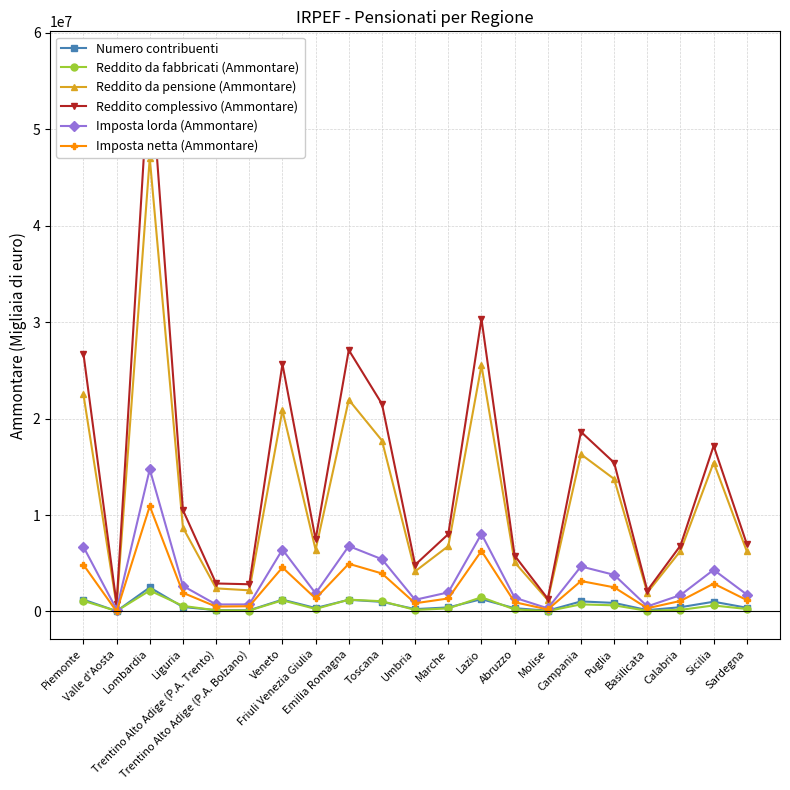

Reading left to right, list all the values displayed in this chart.

Numero contribuenti: 1228805	34517	2491253	462415	136433	124501	1223132	356723	1209572	994894	243871	420380	1272439	333938	86224	1040956	885998	138411	440356	1008375	384564
Reddito da fabbricati (Ammontare): 1102505	42744	2167942	576494	116383	93382	1153746	260142	1223376	1060715	160421	314656	1476510	206206	44739	734470	635287	61331	166768	619243	255019
Reddito da pensione (Ammontare): 22512469	614885	47021320	8692736	2393054	2191385	20867731	6400382	21954149	17730582	4159213	6779231	25522862	5097428	1184973	16301009	13740426	1954008	6276482	15447676	6231307
Reddito complessivo (Ammontare): 26750107	783058	57305178	10507034	2902546	2819816	25659781	7466738	27113911	21524500	4834611	8019097	30348573	5791255	1318313	18631359	15428313	2163299	6834409	17188598	6986463
Imposta lorda (Ammontare): 6709129	196648	14753990	2648235	725482	730508	6422104	1875254	6780739	5415214	1210170	1977516	8039827	1429025	319817	4667113	3796405	527111	1697566	4320029	1749935
Imposta netta (Ammontare): 4847508	0	10924177	1933584	500893	542526	4563156	1345646	4943842	3940572	849647	1347029	6283442	957837	206651	3154466	2500758	332703	1091044	2888456	1177439